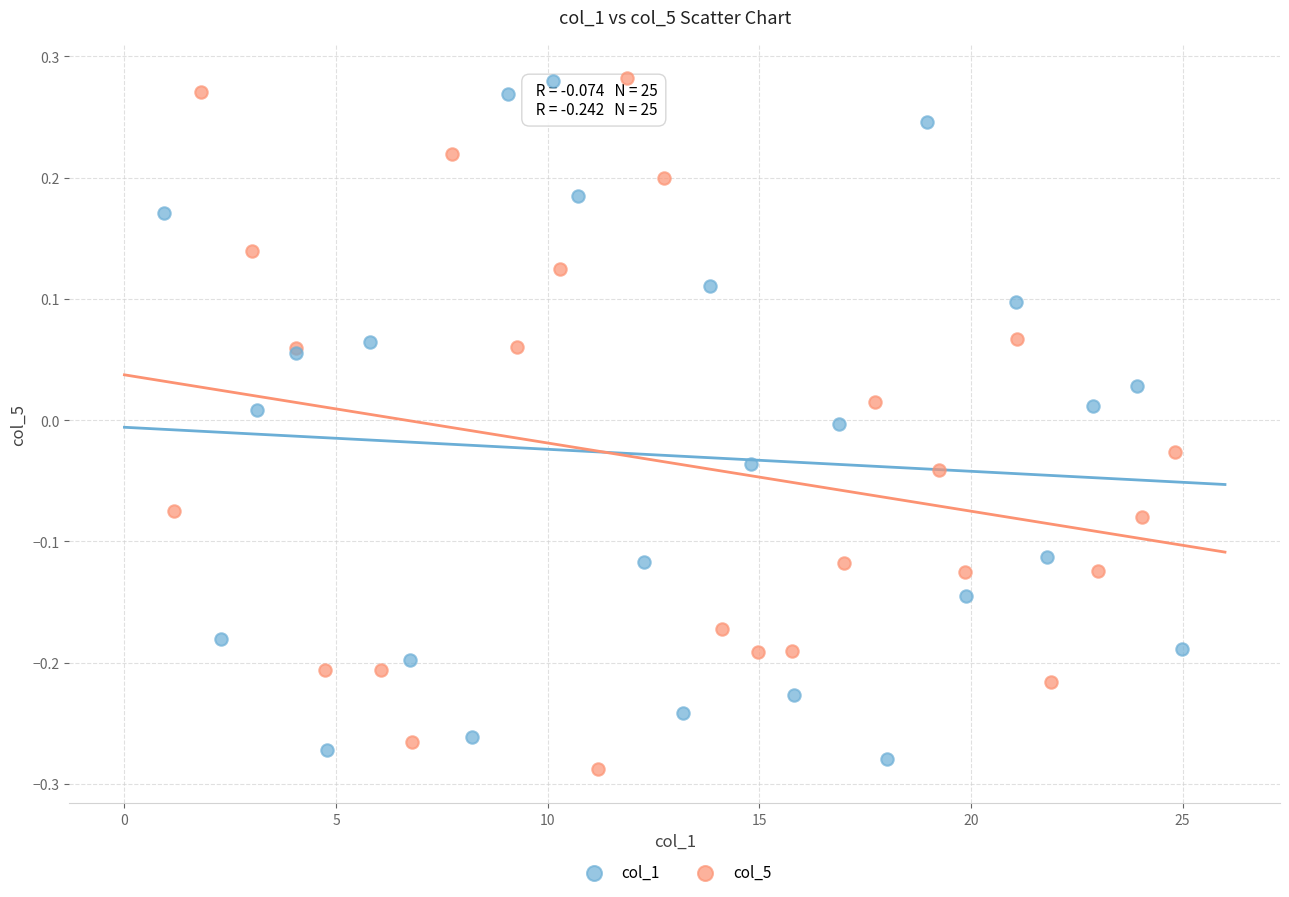

Which series has the widest spread of Y values?

col_5